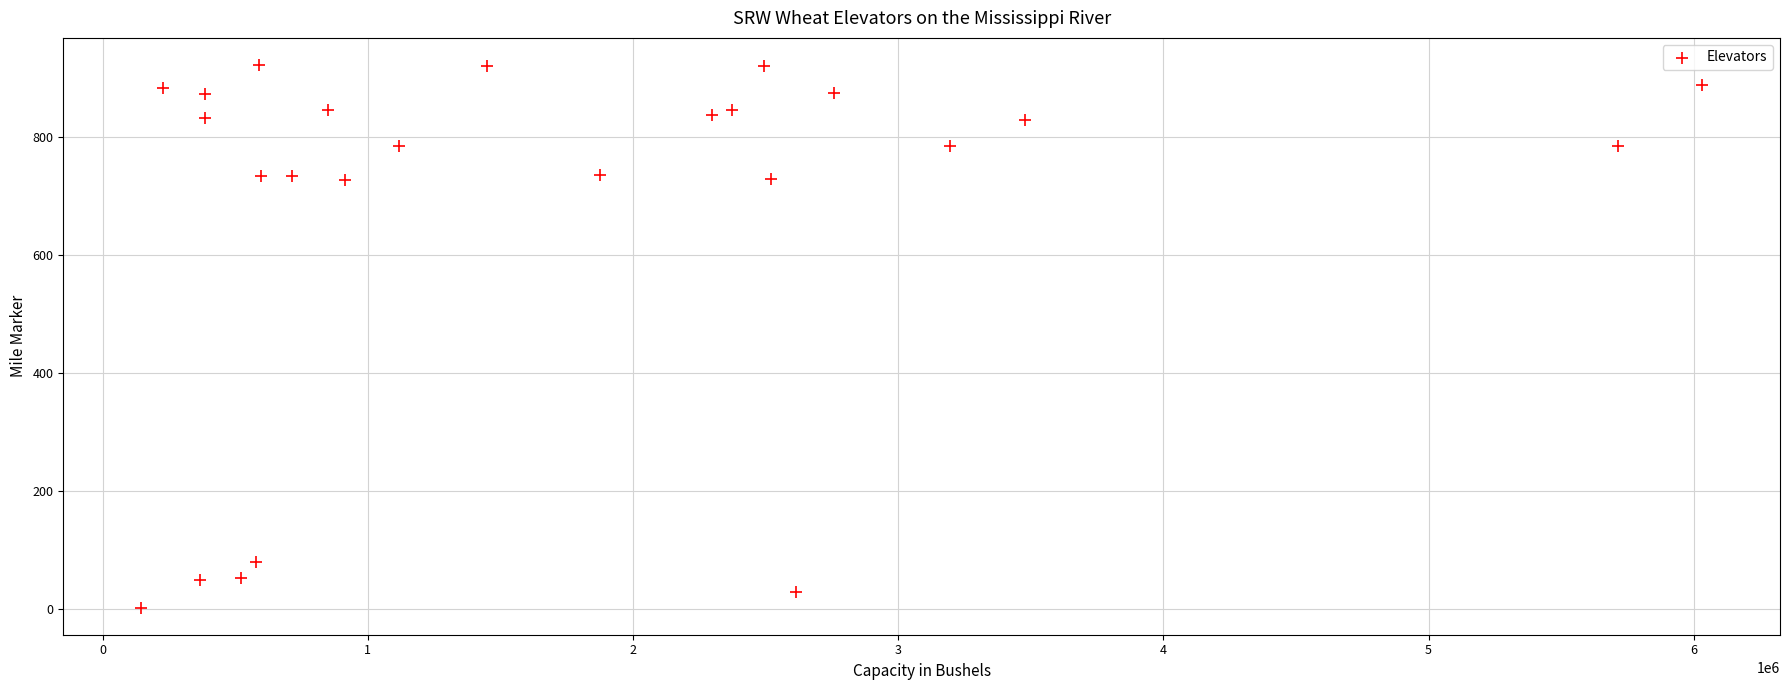

What is the range of Y values (max minus min)?

921.0